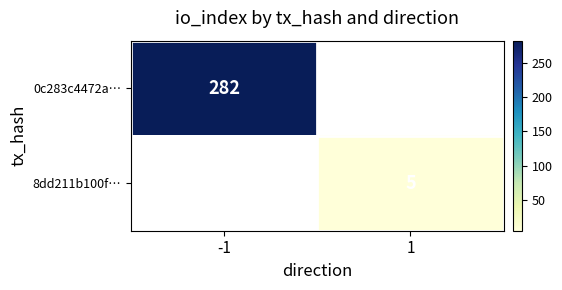

Is it true that 0c283c4472a… equals 500 at -1?

False